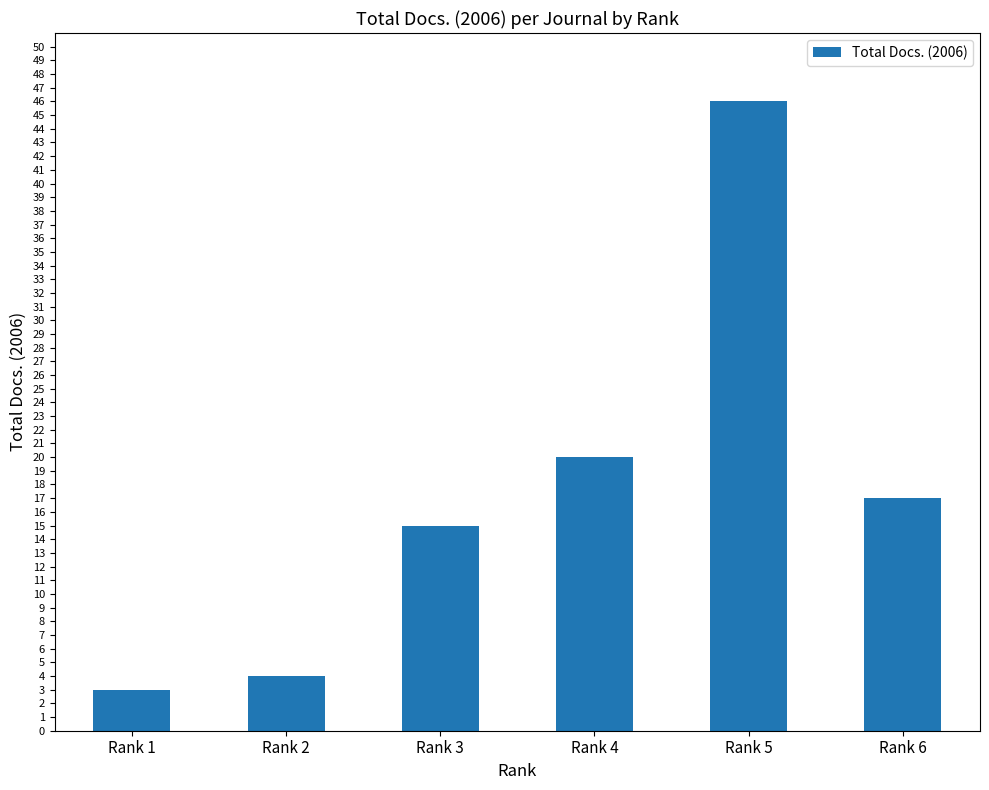

Is it true that the value at Rank 2 is 4?

True